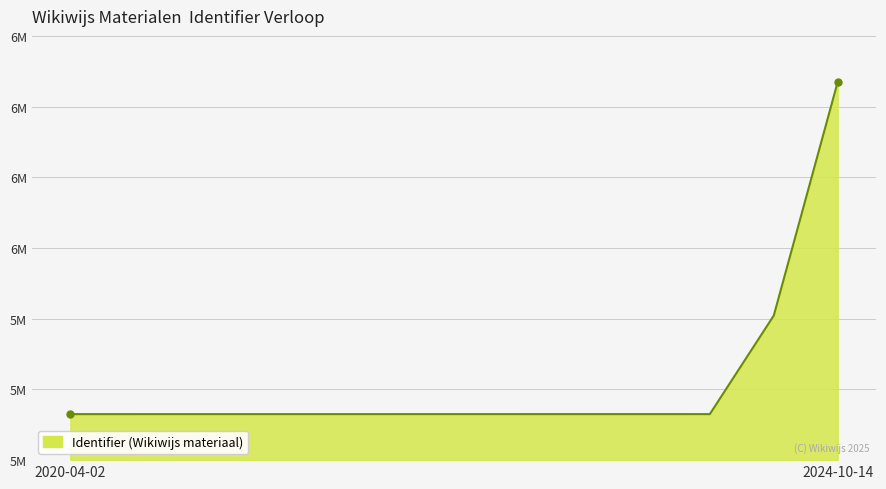

Does the chart have visible grid lines?

Yes